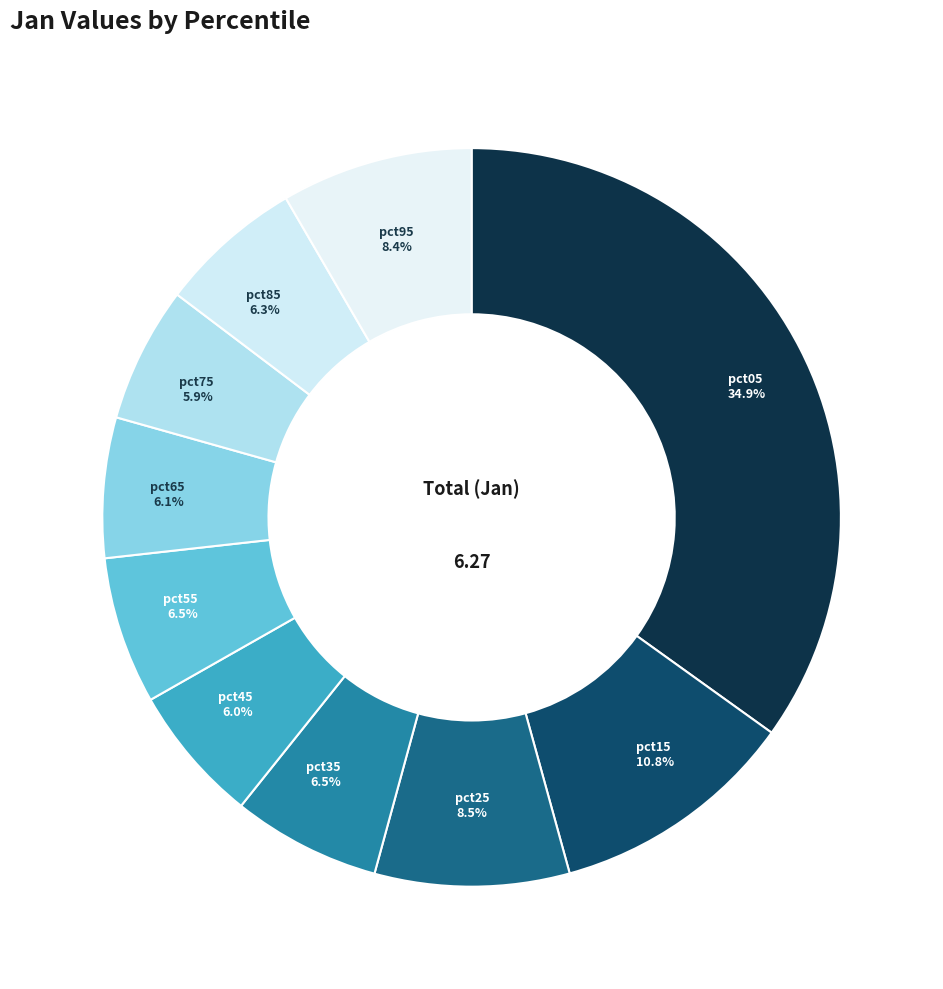

Is there a majority slice in this chart?

No